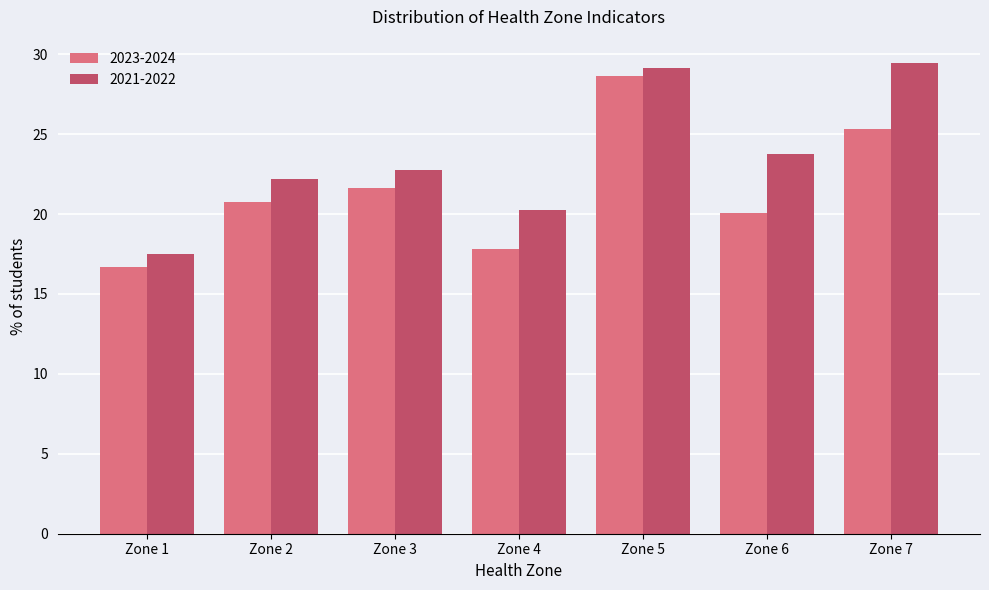

What are all the series names shown in the legend?

2023-2024, 2021-2022